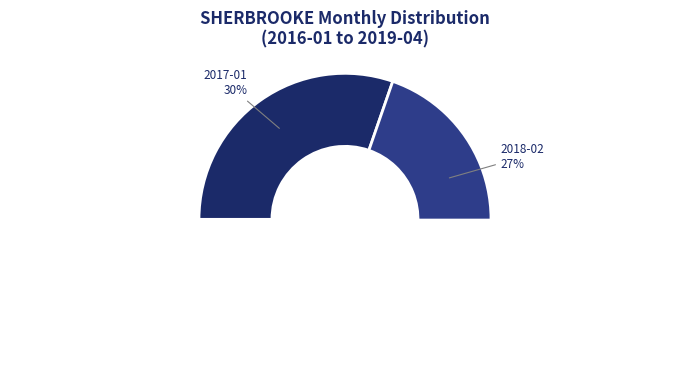

Rank the categories by value from lowest to highest.

2016-03, 2016-04, 2016-05, 2016-06, 2016-07, 2016-08, 2016-09, 2016-10, 2016-11, 2016-12, 2017-02, 2017-03, 2017-04, 2017-05, 2017-07, 2017-08, 2017-09, 2017-11, 2017-12, 2018-04, 2018-06, 2018-07, 2018-08, 2018-10, 2018-11, 2019-01, 2019-02, 2016-01, 2017-10, 2018-01, 2018-03, 2018-05, 2018-09, 2018-12, 2019-04, 2016-02, 2017-06, 2019-03, 2018-02, 2017-01